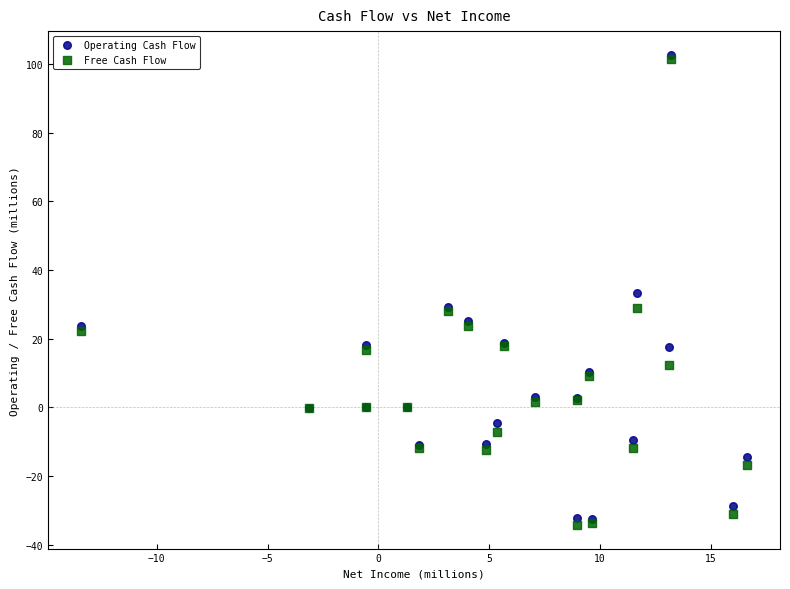

In the Operating Cash Flow series, what Y value is closest to 35?

33.3